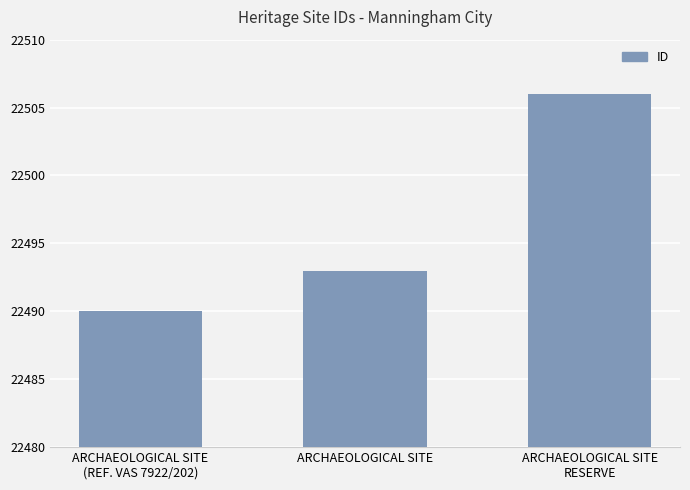

Which label corresponds to the largest value in the chart?

ARCHAEOLOGICAL SITE
RESERVE